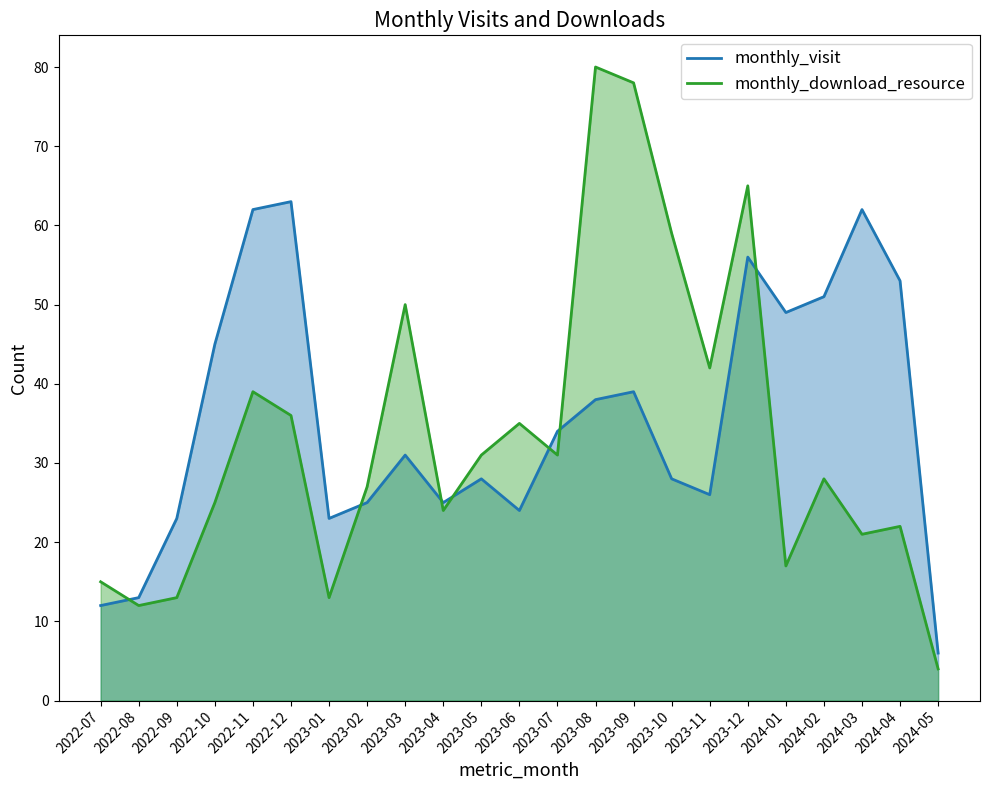

Rank the categories by monthly_visit value from highest to lowest.

2022-12, 2022-11, 2024-03, 2023-12, 2024-04, 2024-02, 2024-01, 2022-10, 2023-09, 2023-08, 2023-07, 2023-03, 2023-05, 2023-10, 2023-11, 2023-02, 2023-04, 2023-06, 2022-09, 2023-01, 2022-08, 2022-07, 2024-05